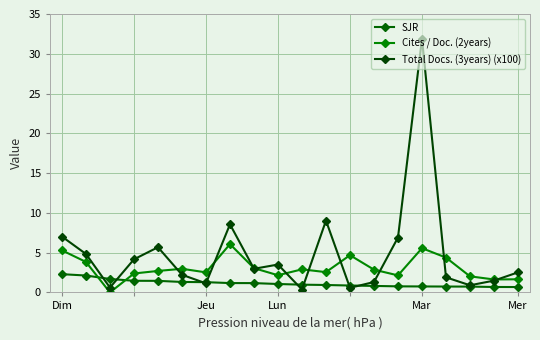

In Cites / Doc. (2years), how many points are higher than both neighbors (excluding endpoints)?

5